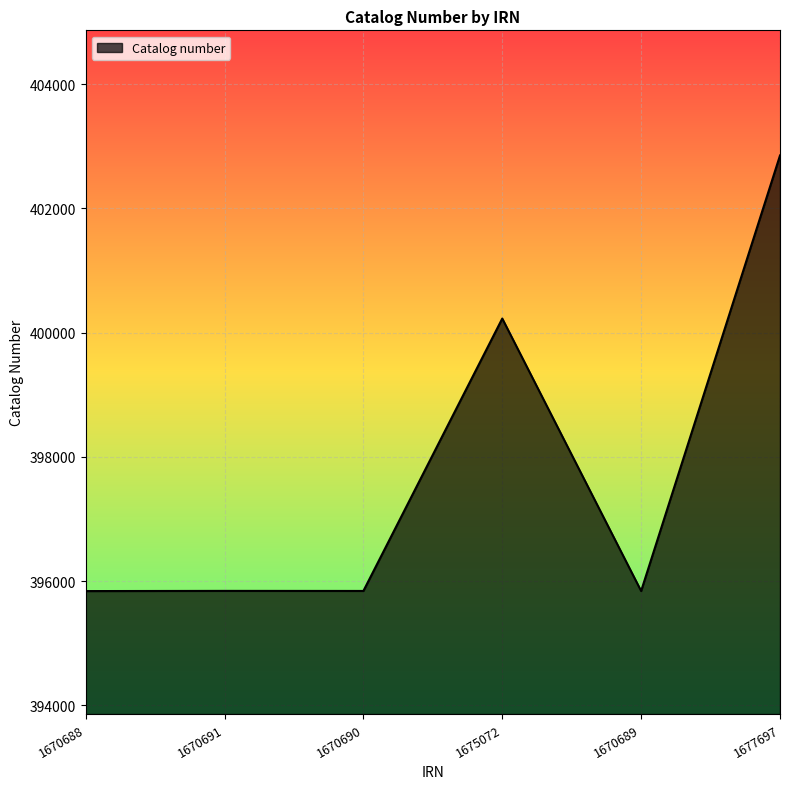

What is the maximum value shown in the chart?

402851